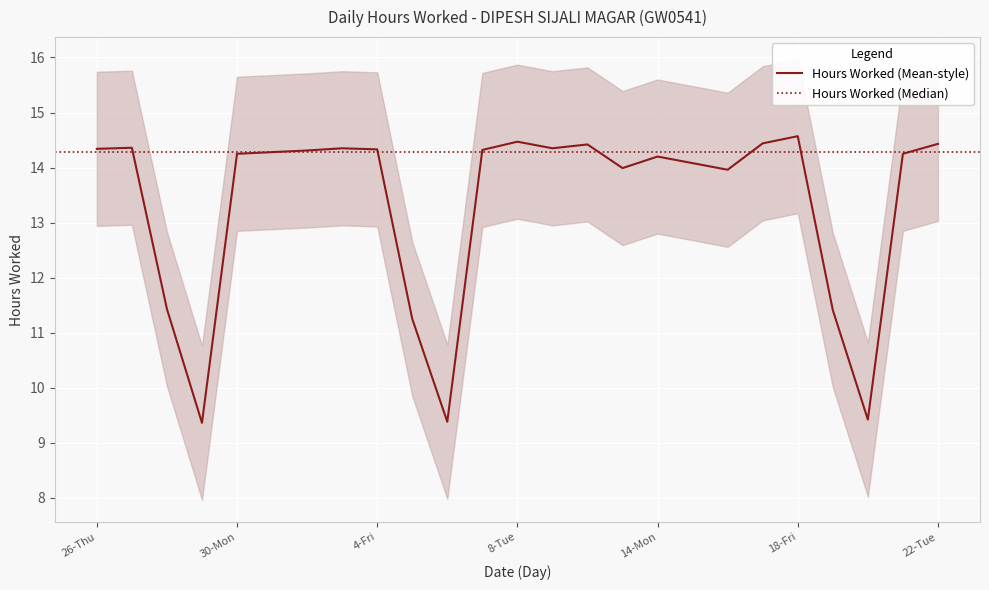

What is the minimum value shown in the chart?

9.4